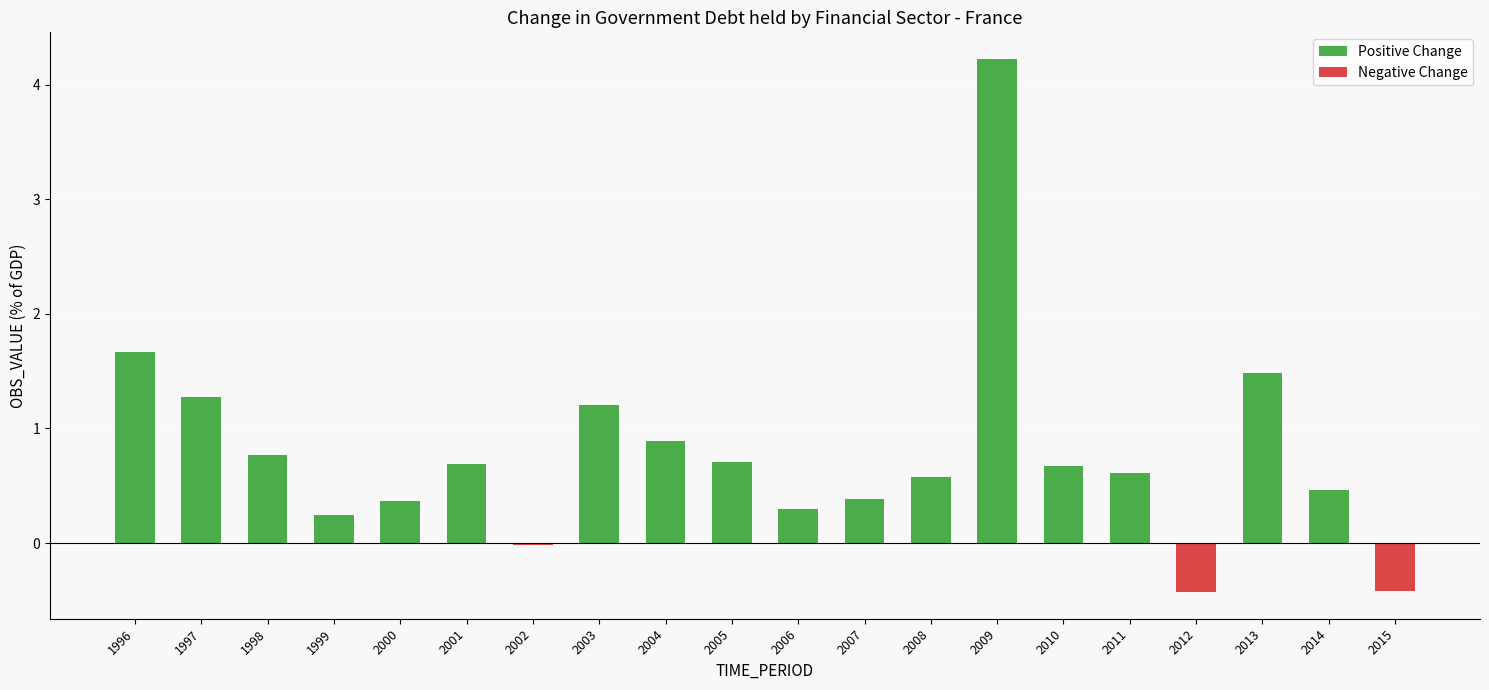

Which series has the largest total across all categories?

Positive Change